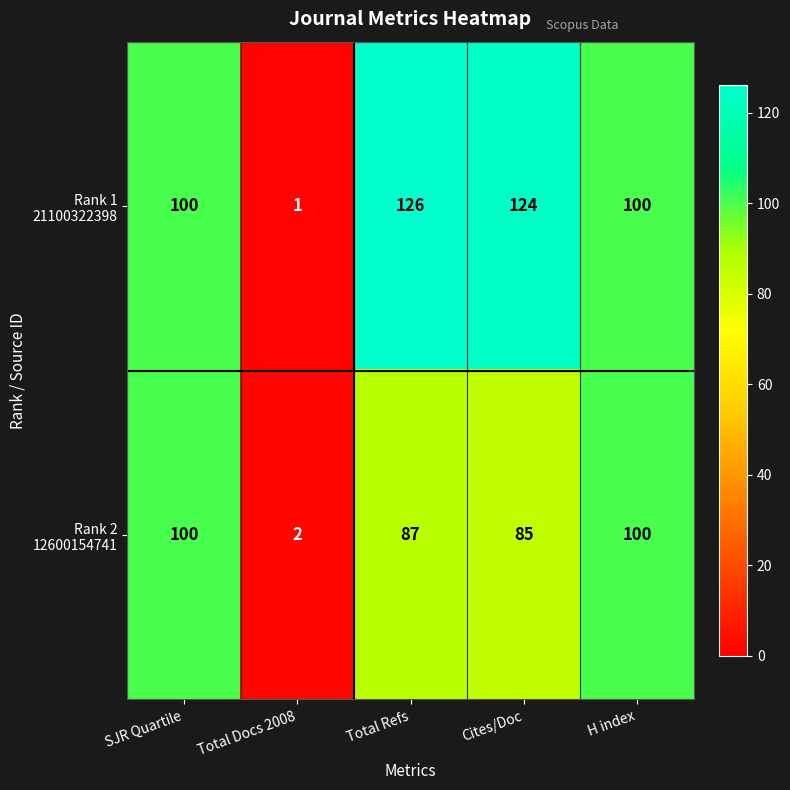

At how many categories does at least one series exceed 90?

4